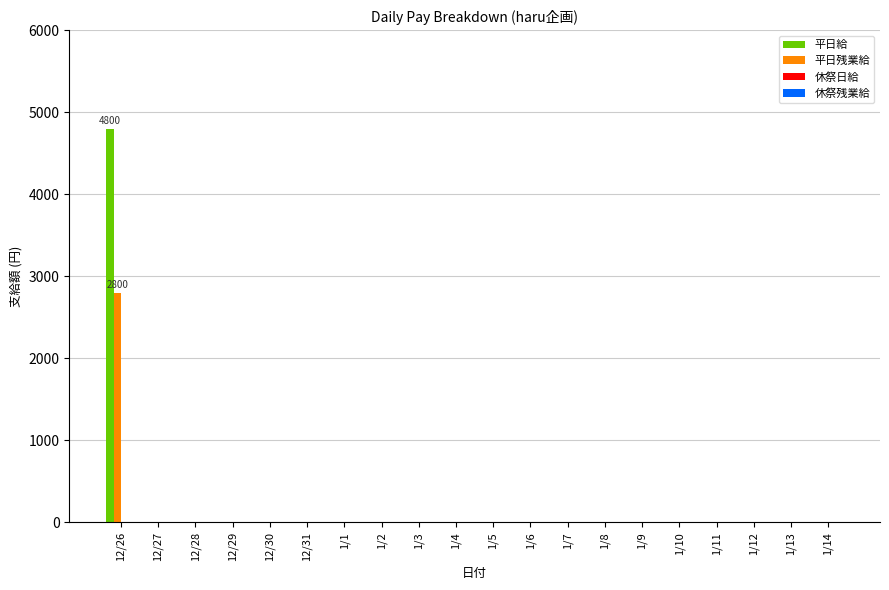

At which category does the chart reach its peak across all series?

12/26